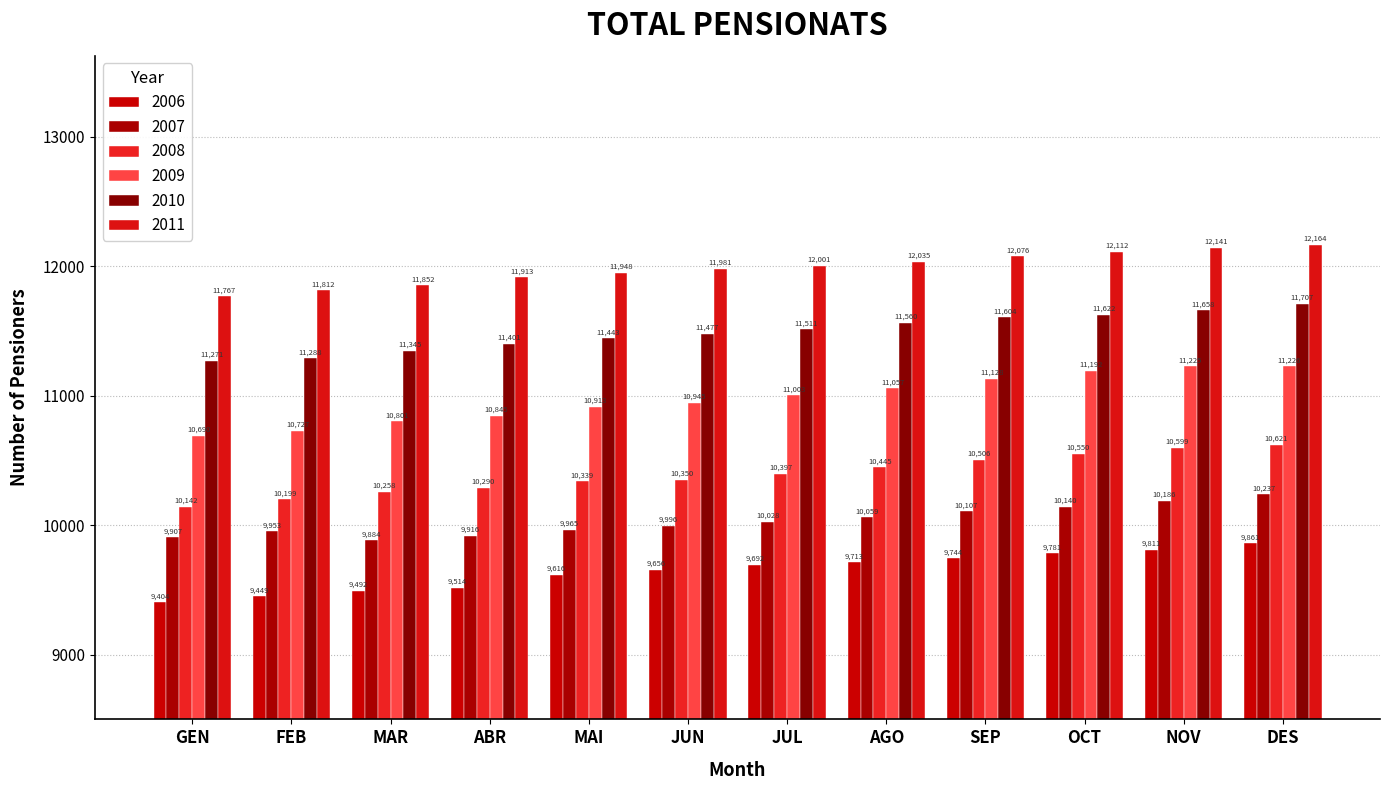

What is the value of the 2008 bar at the 10th from the left?

10550